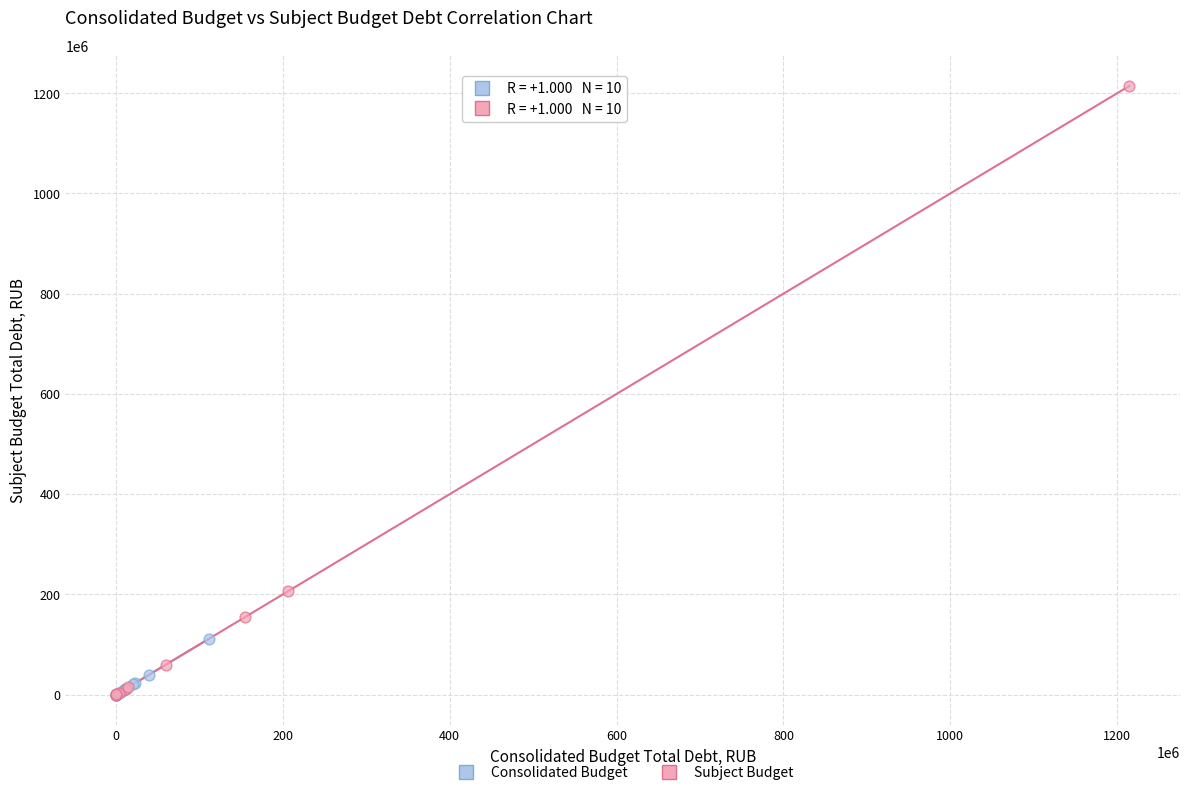

Which series reaches the maximum Y coordinate?

Subject Budget